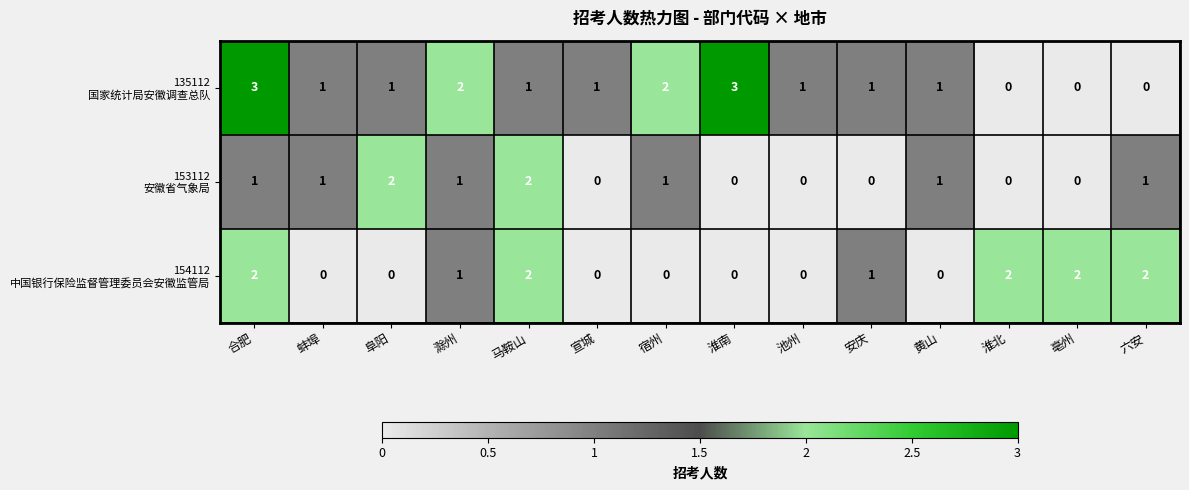

At which category is the sum across all series the highest?

合肥